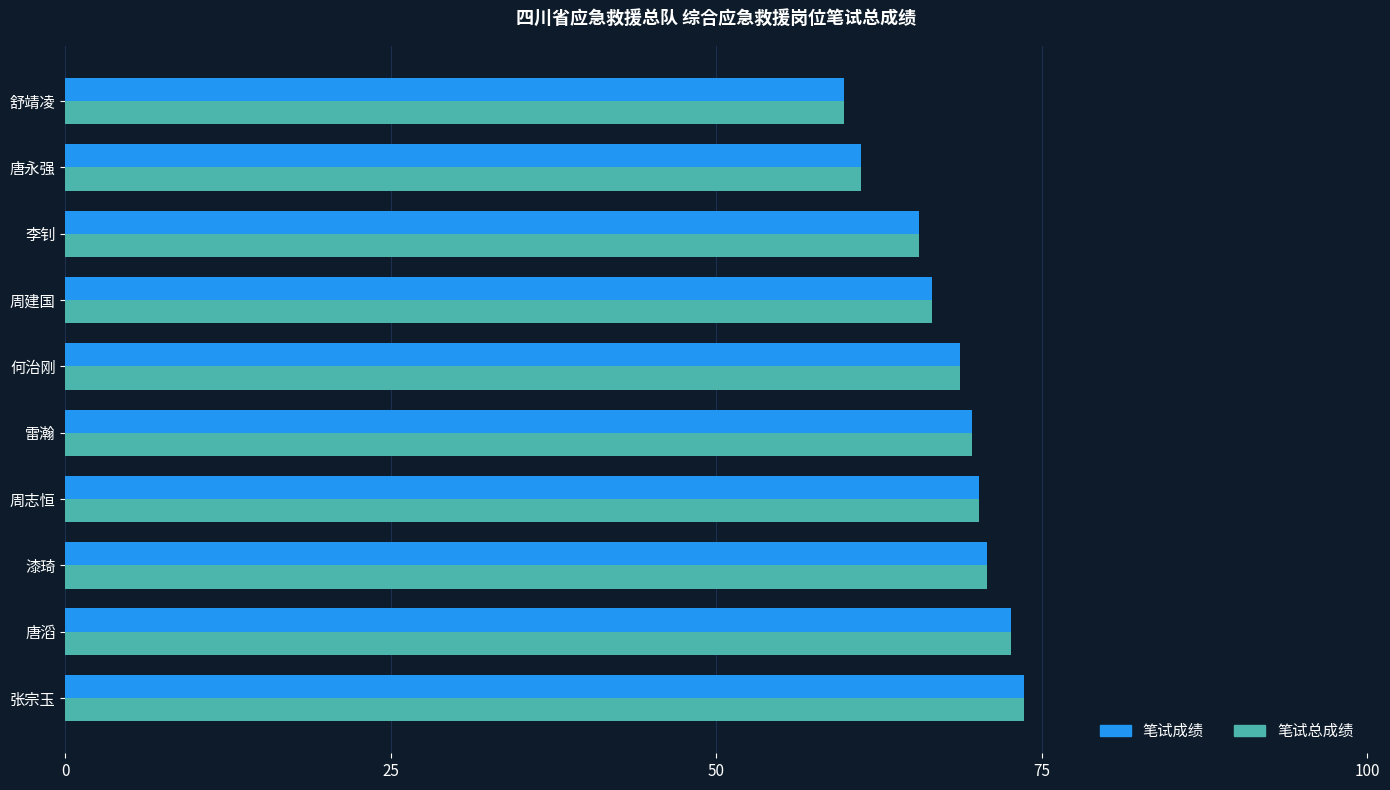

What is the lowest value of the 笔试总成绩 series?

59.8